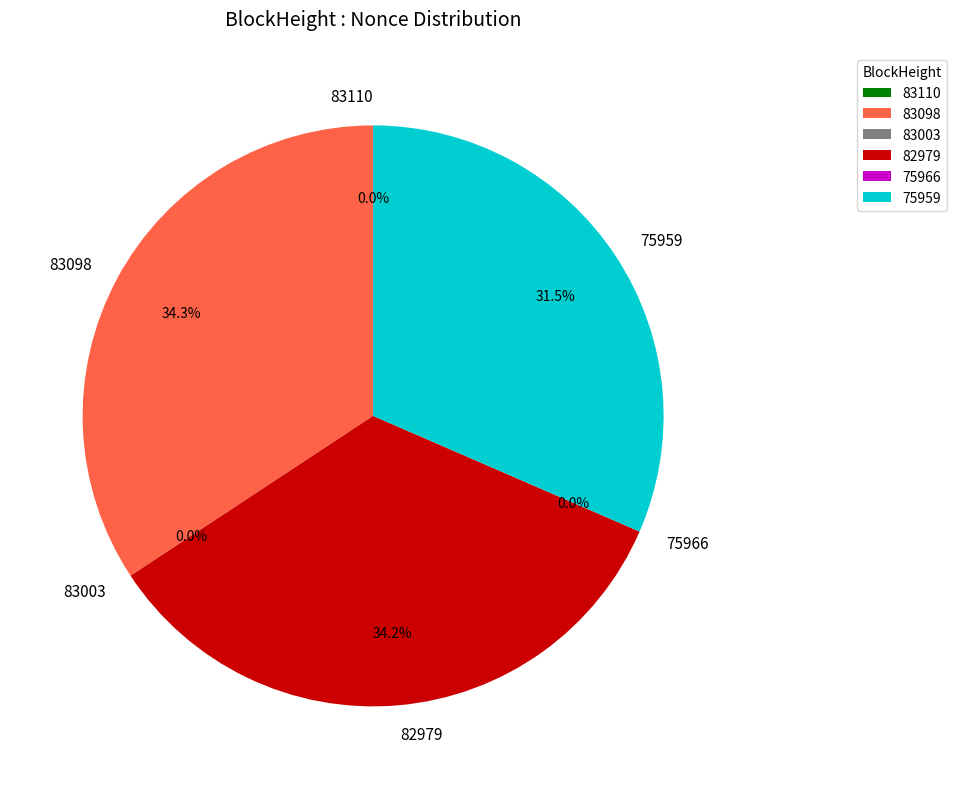

What is the smallest slice in the pie chart?

75966